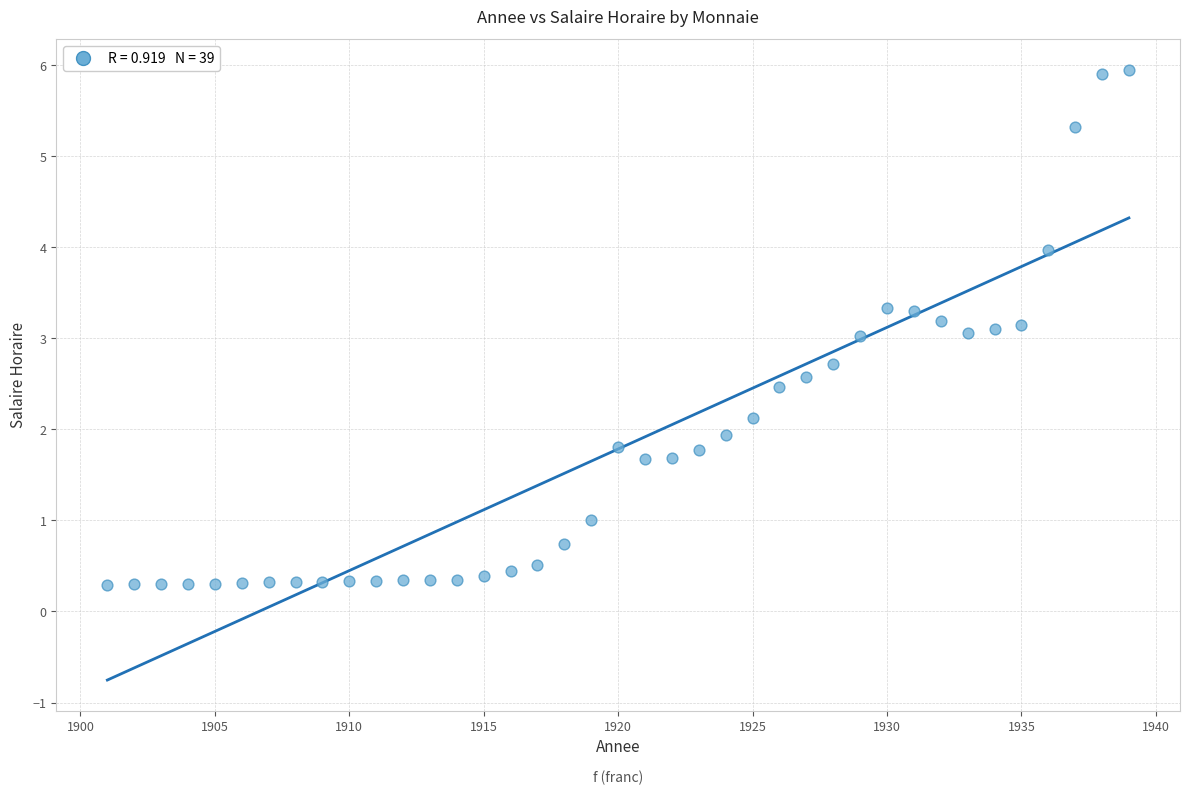

What is the range of Y values (max minus min)?

5.7